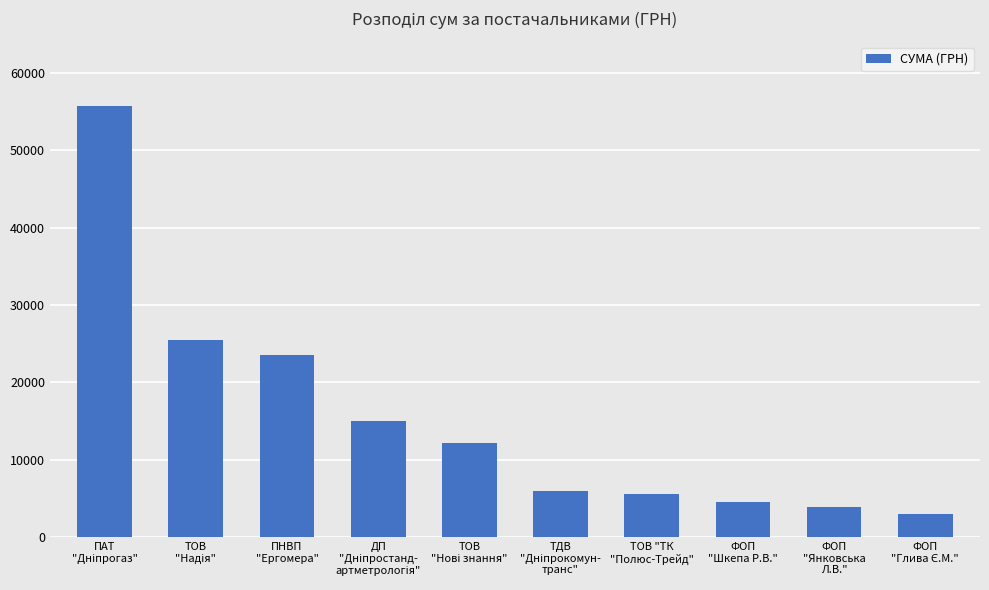

What is the value of the 6th bar from the left?

6000.0